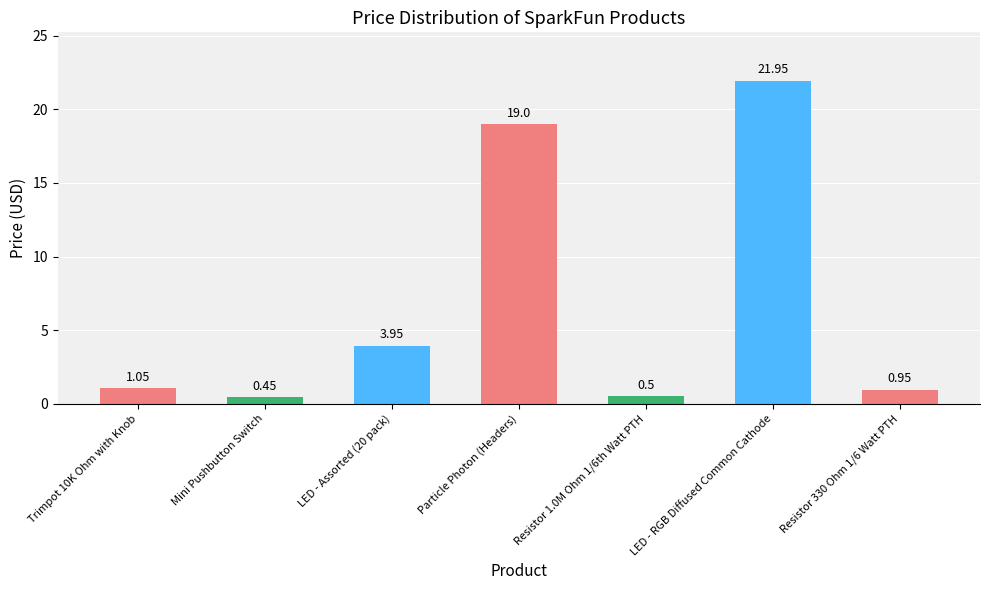

At which label is the value closest to 11?

LED - Assorted (20 pack)